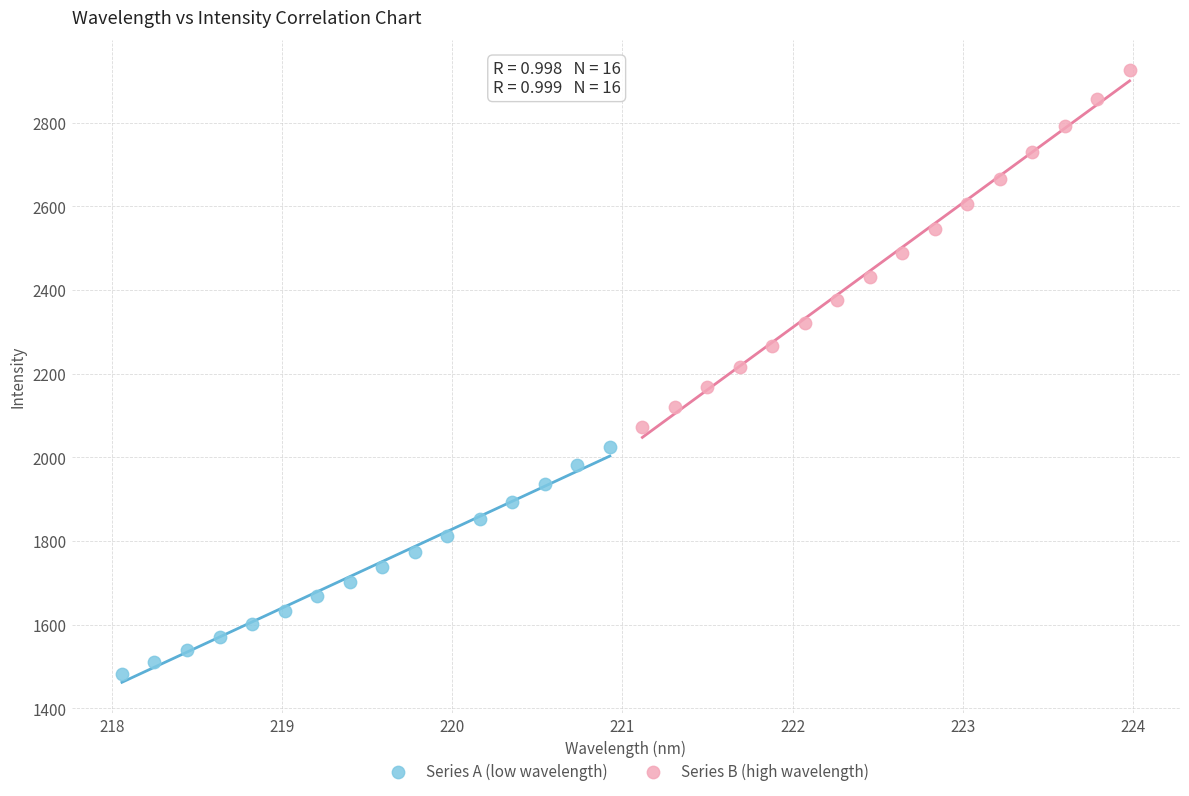

Which series has the widest spread of Y values?

Series B (high wavelength)